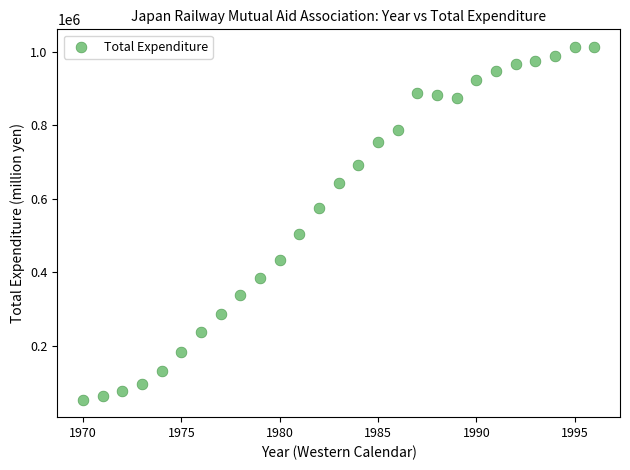

What Y value in the scatter plot is closest to 533099?

504087